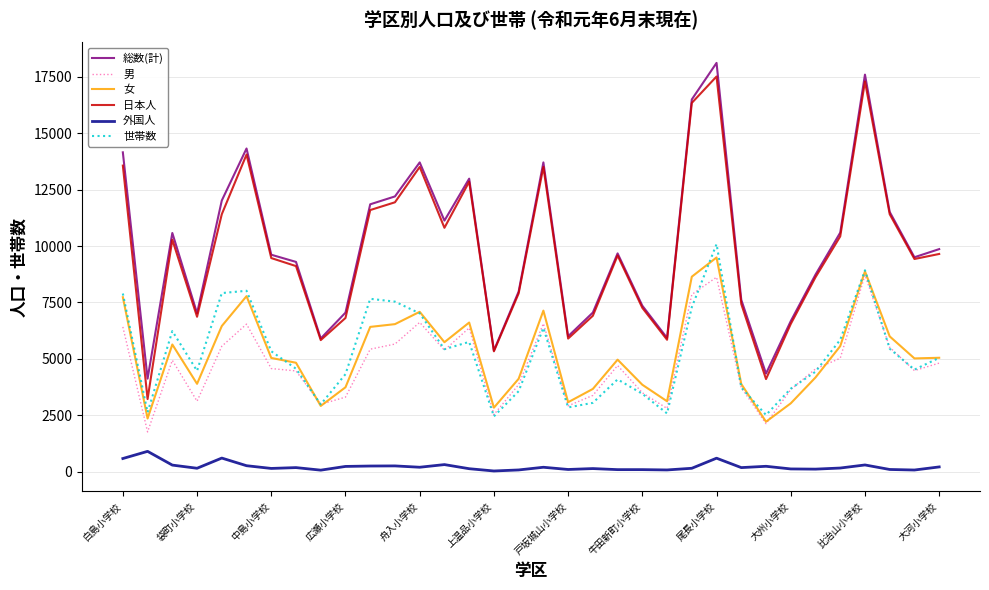

How many categories are shown in the chart?

34